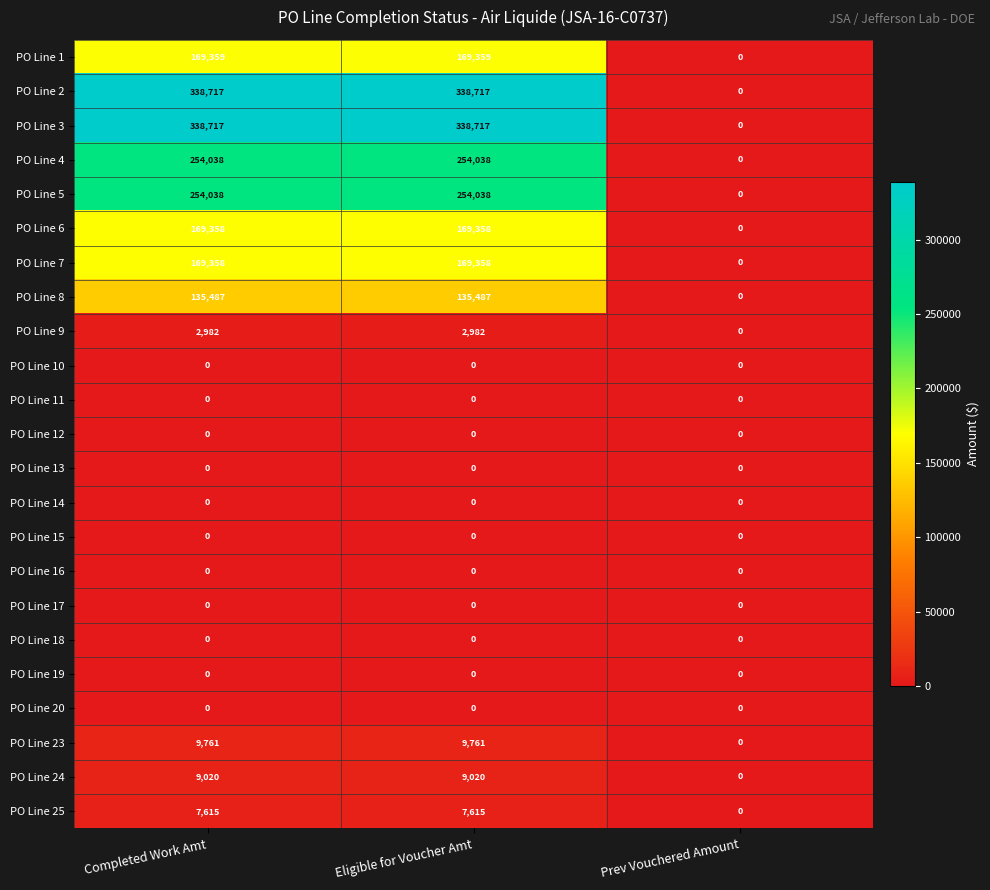

What is the difference between the highest and lowest values at Eligible for Voucher Amt?

338717